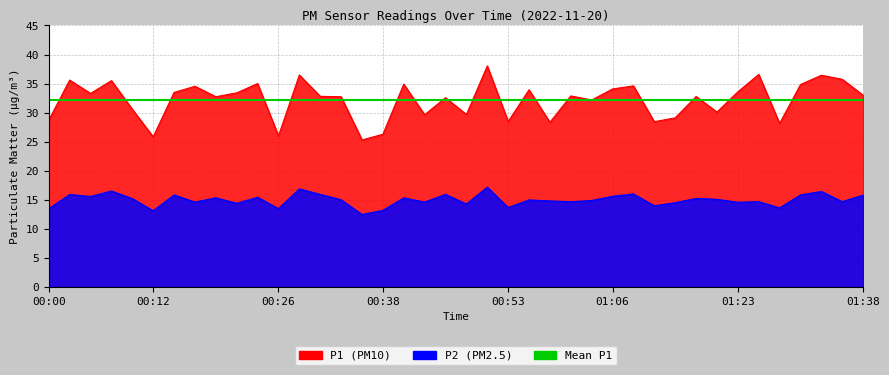

What is the label of the 18th point from the right?

00:53